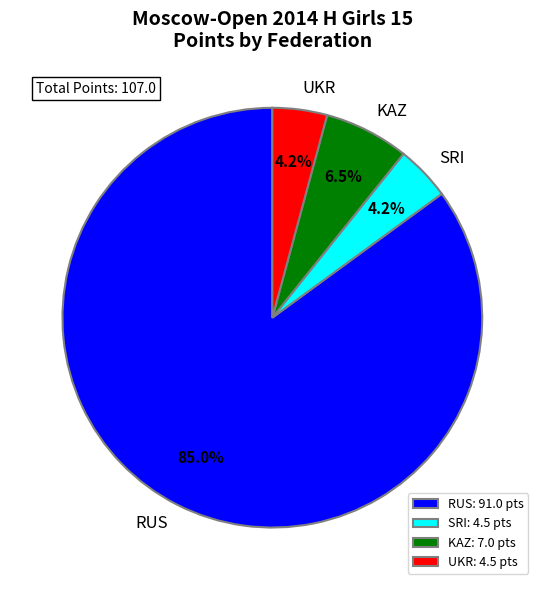

How much of the chart is everything except SRI: 4.5 pts?

95.8%